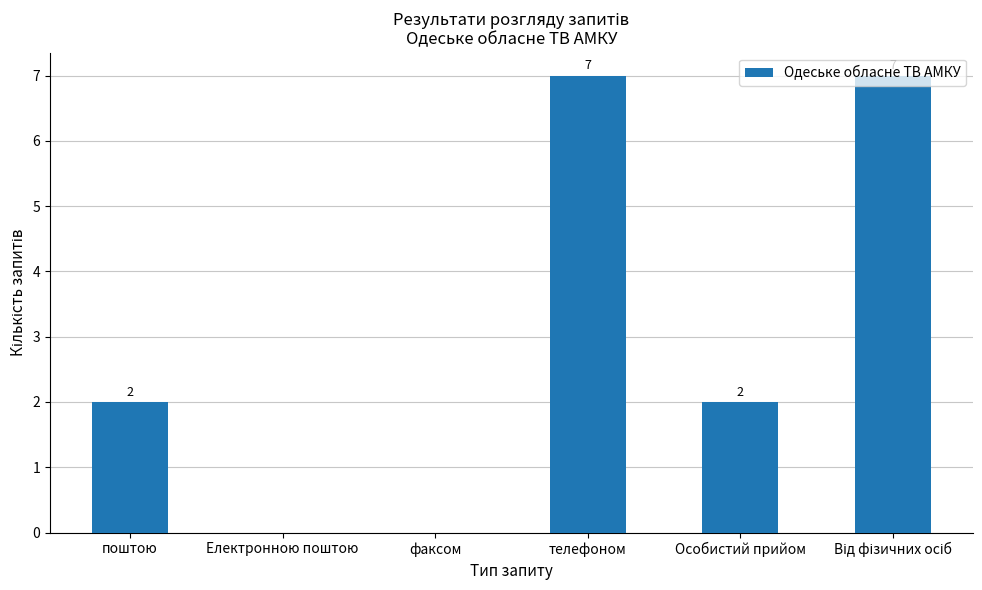

Count the number of data series in this chart.

1